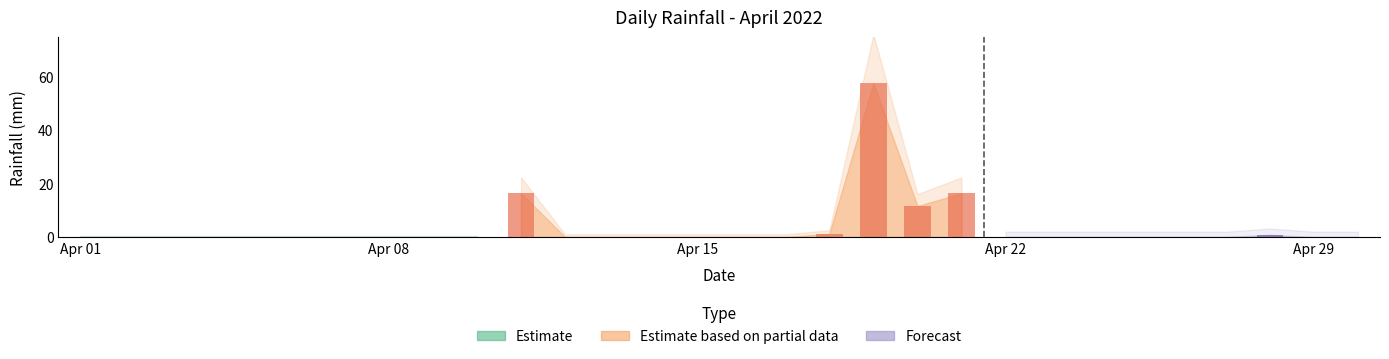

What is the sum of the values at 2022-04-11 and 2022-04-30?

16.4